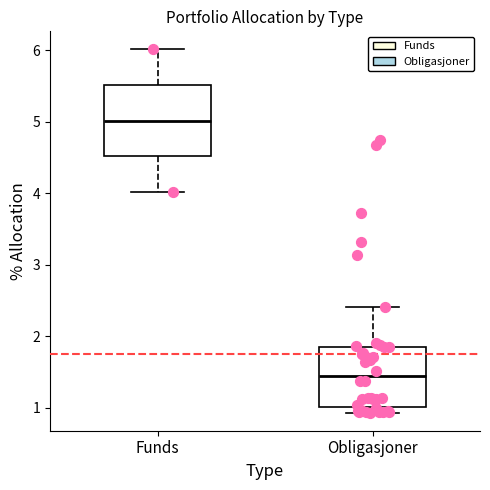

Reading left to right, read every box against the y-axis: the position of its median line, the range the box covers, and the ends of its whiskers. The values are not printed on the chart, so give them approximately, as read against the axis.

Funds: median 5.0, box 4.5 to 5.5, whiskers 4.0 to 6.0
Obligasjoner: median 1.4, box 1.0 to 1.8, whiskers 0.9 to 2.4